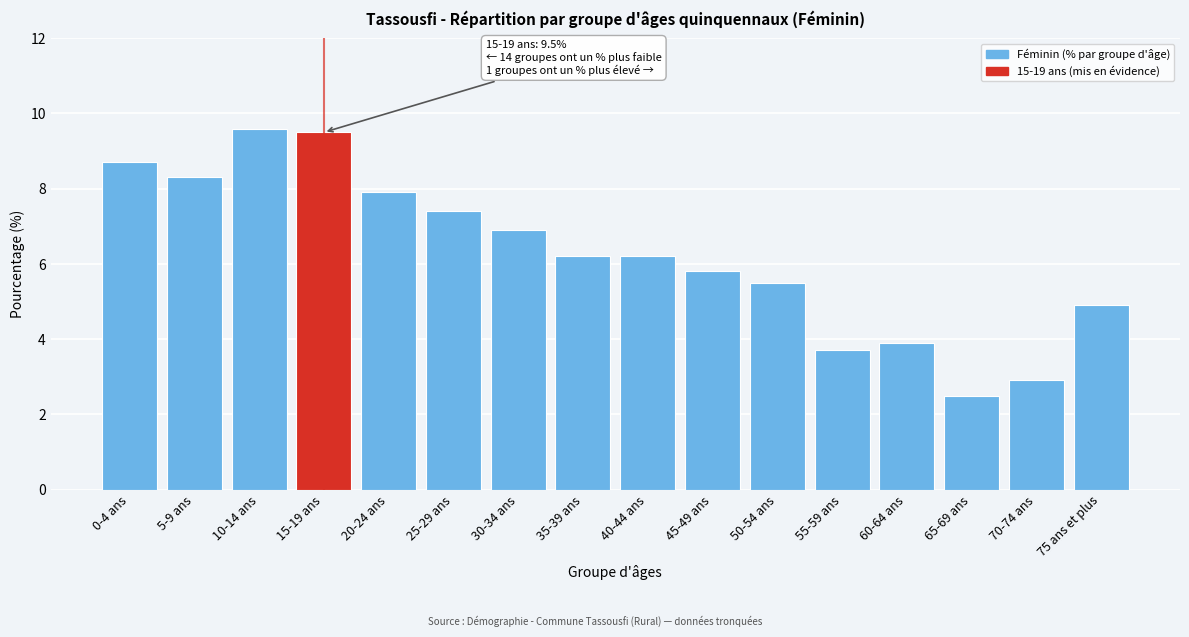

Reading right to left, extract all data points from this chart.

75 ans et plus=4.9	70-74 ans=2.9	65-69 ans=2.5	60-64 ans=3.9	55-59 ans=3.7	50-54 ans=5.5	45-49 ans=5.8	40-44 ans=6.2	35-39 ans=6.2	30-34 ans=6.9	25-29 ans=7.4	20-24 ans=7.9	15-19 ans=9.5	10-14 ans=9.6	5-9 ans=8.3	0-4 ans=8.7